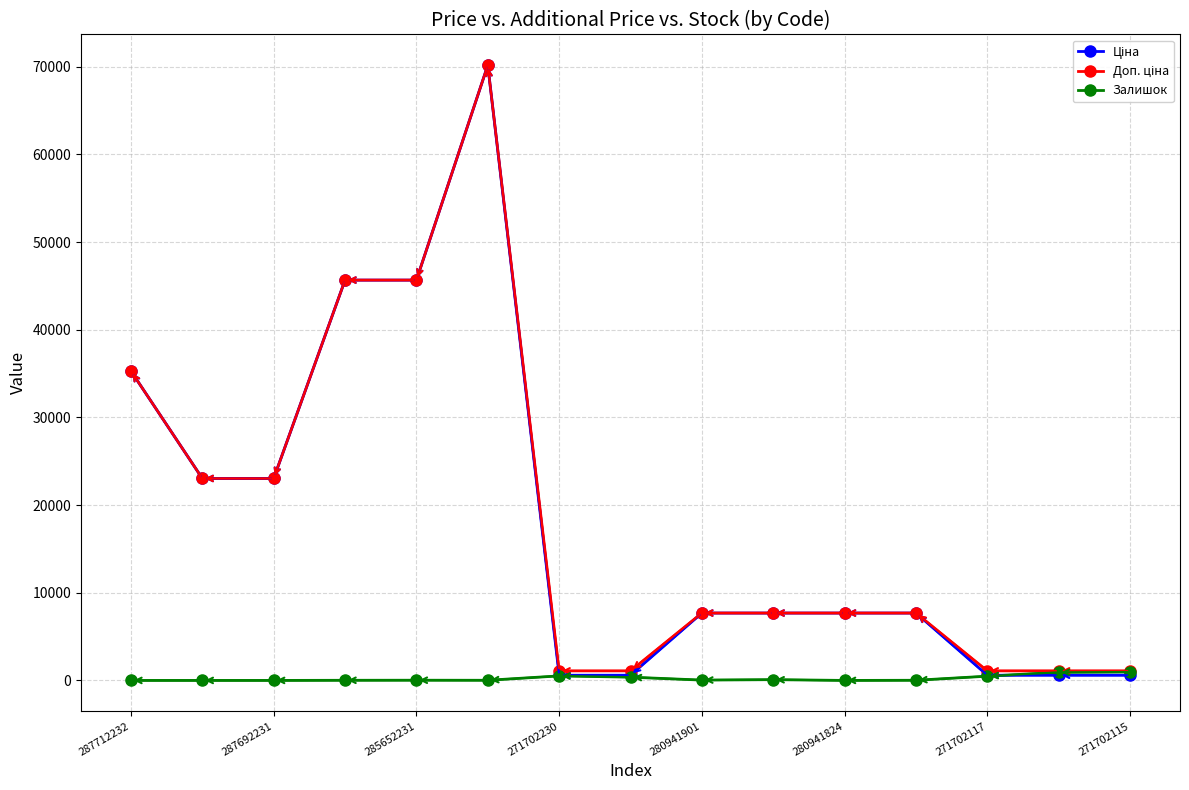

Which category has the highest value in the Залишок series?

271702115